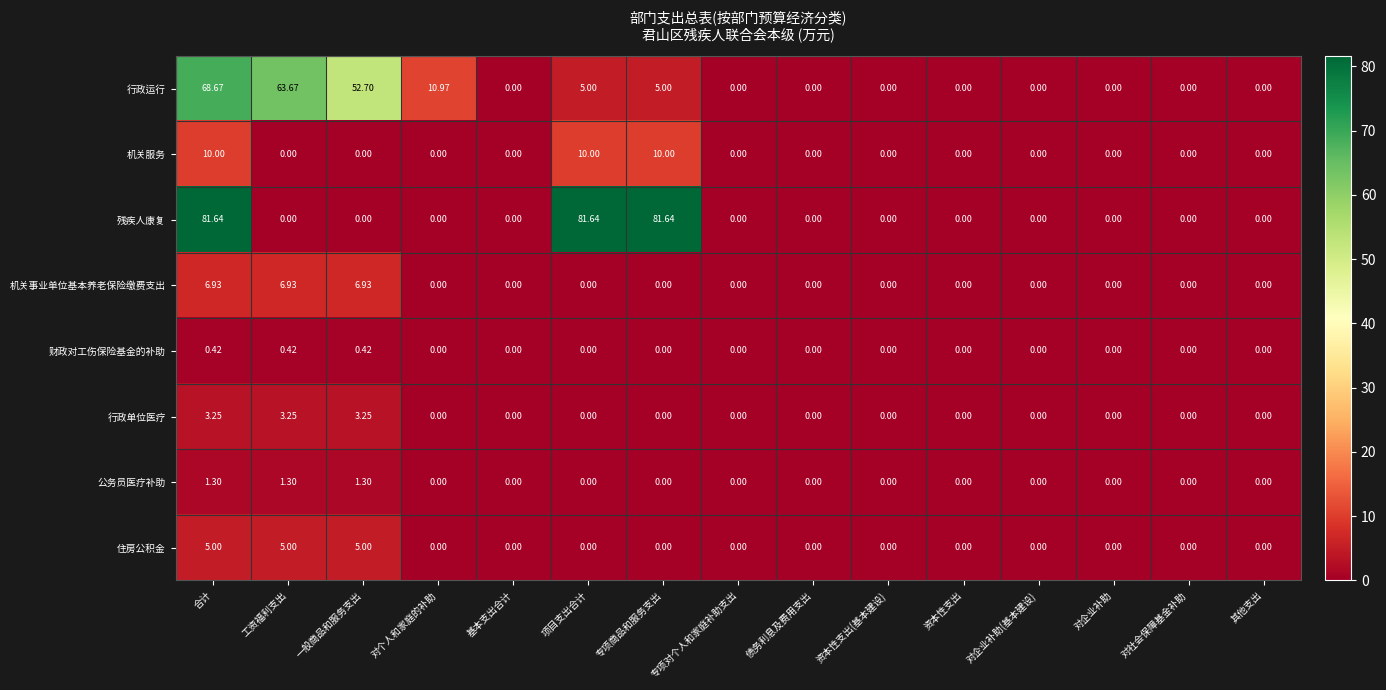

List the series in order of their peak value, highest first.

残疾人康复, 行政运行, 机关服务, 机关事业单位基本养老保险缴费支出, 住房公积金, 行政单位医疗, 公务员医疗补助, 财政对工伤保险基金的补助